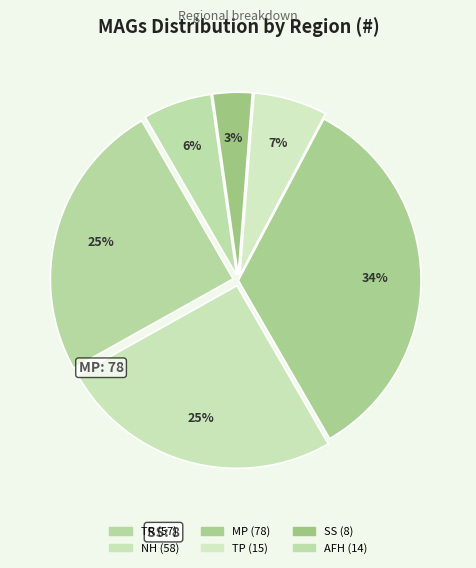

Which category has the smallest portion of the pie?

SS